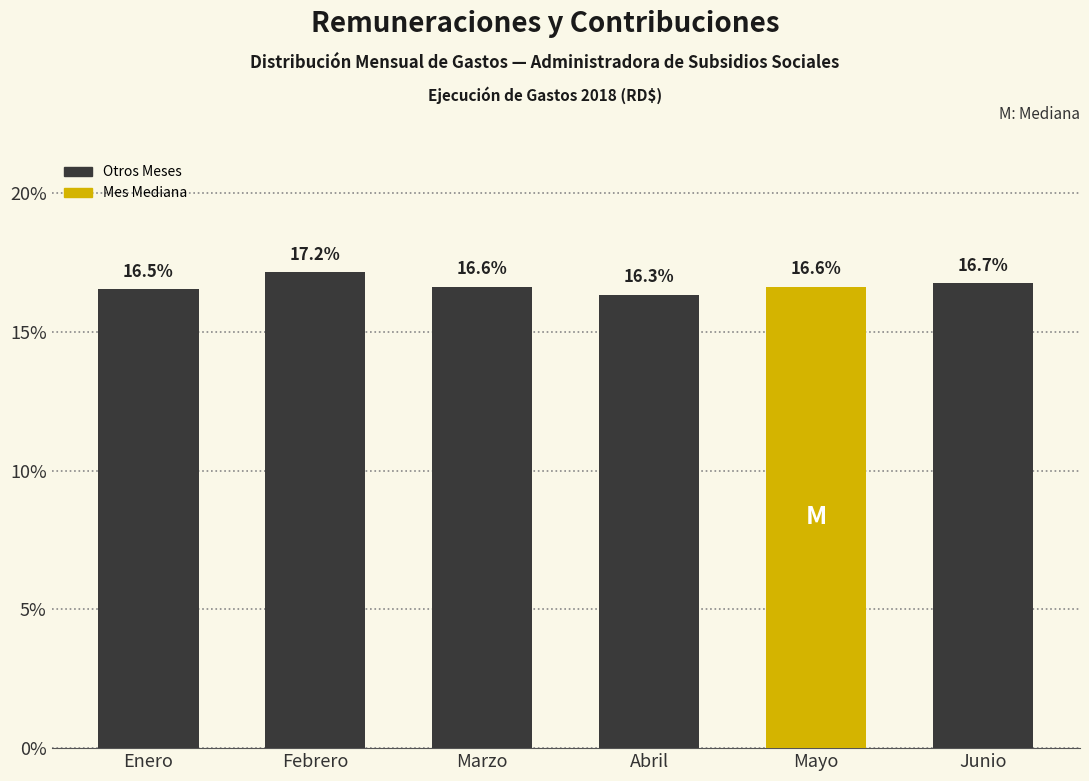

Reading left to right, list all the values displayed in this chart.

16.5	17.2	16.6	16.3	16.6	16.7